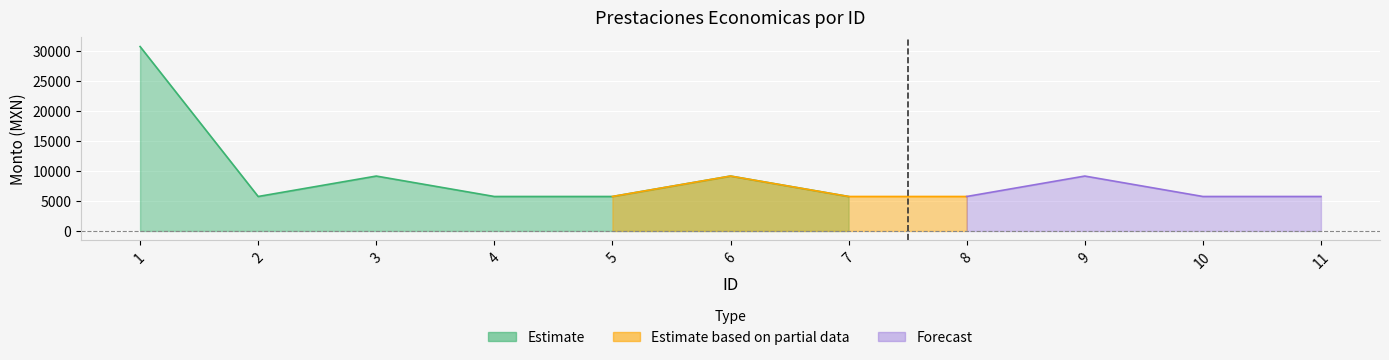

Is it true that Monto bruto de las prestaciones economicas equals 9143.5 at 6?

True